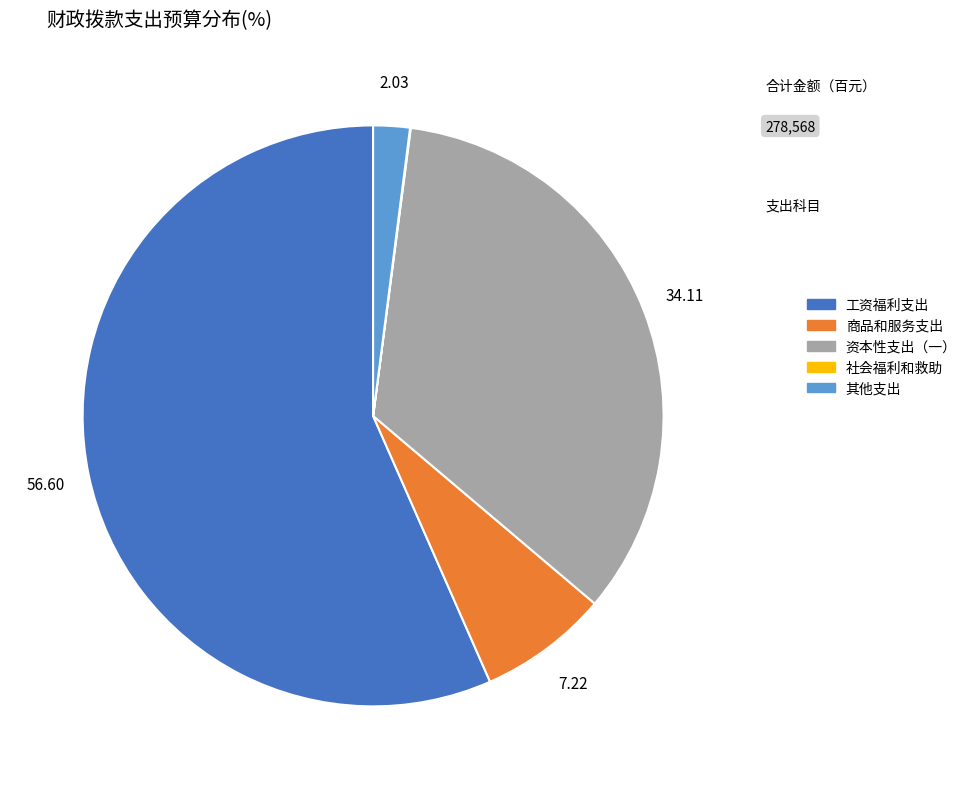

Is the sum of 其他支出 and 工资福利支出 greater than half?

Yes